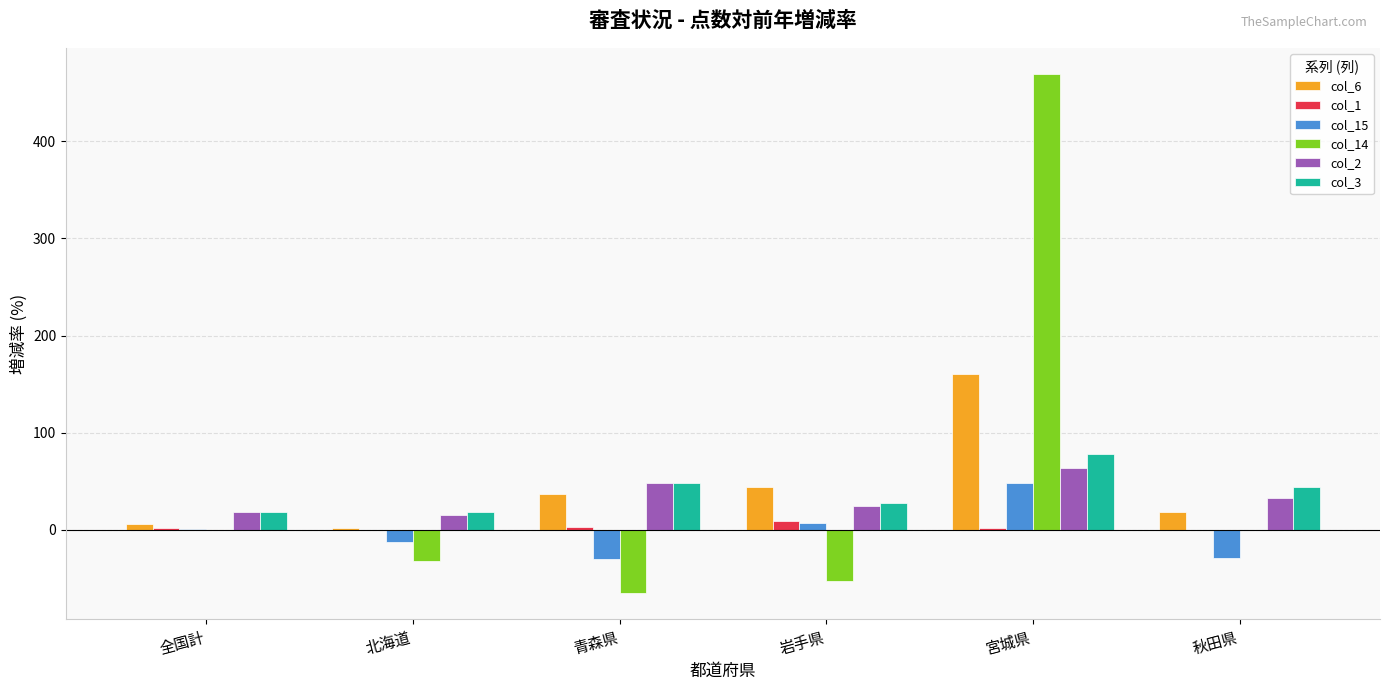

Where does the col_14 series first go above 0?

全国計